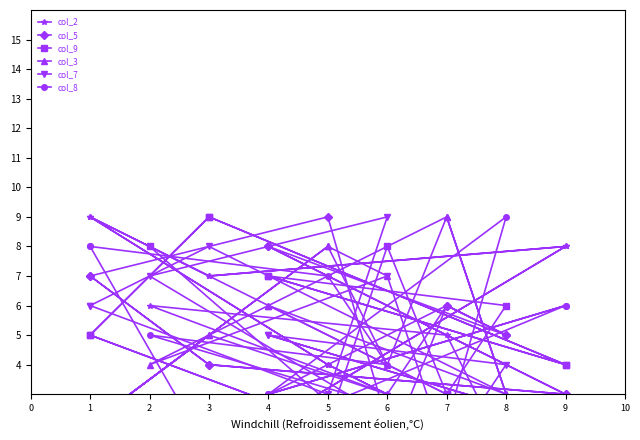

Between 8 and 1, which series saw the biggest shift?

col_2